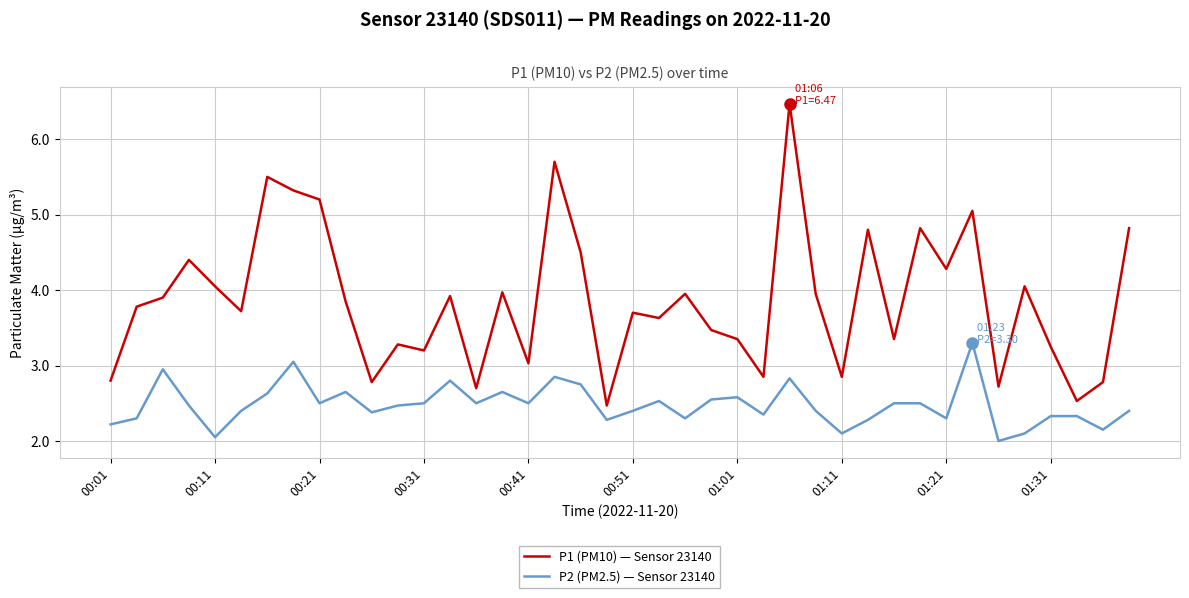

Which series has the largest total across all categories?

P1 (PM10) — Sensor 23140